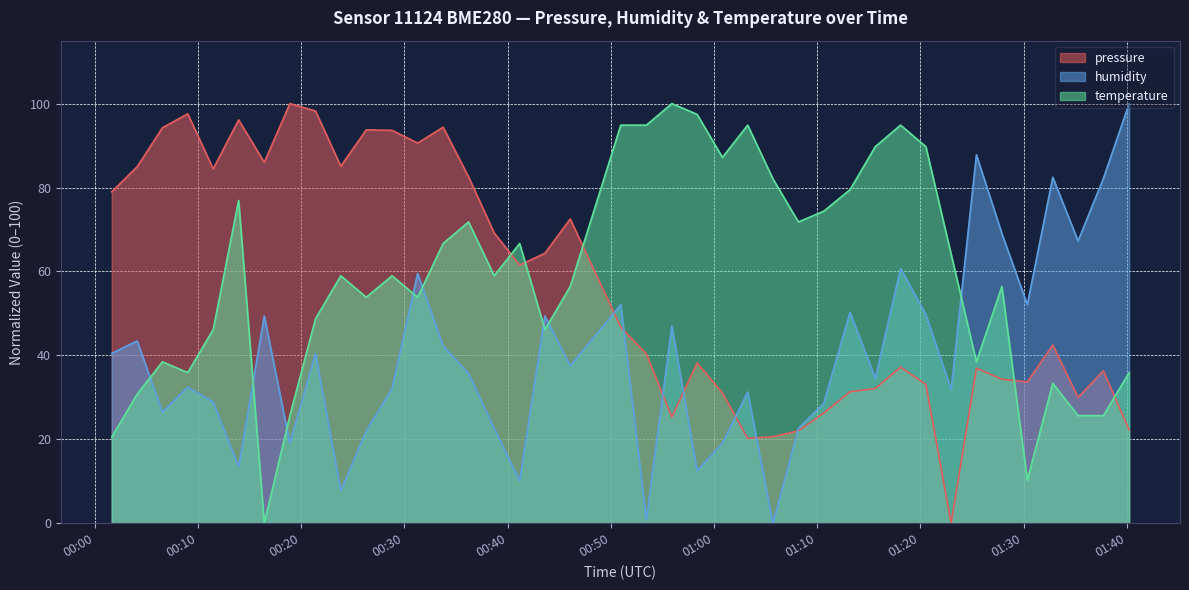

How many positive values does the pressure series have?

39